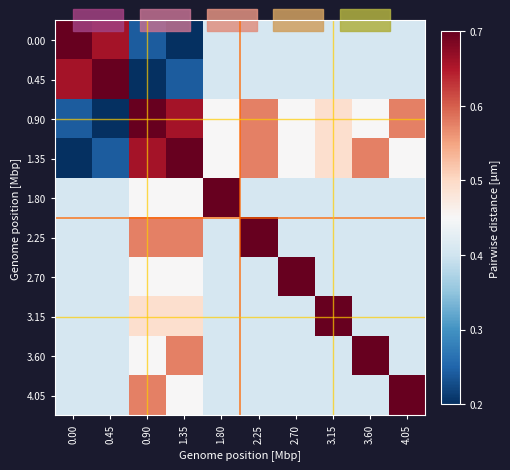

Rank the series at 0.90 from highest to lowest value.

0.90, 1.35, 2.25, 4.05, 3.15, 1.80, 2.70, 3.60, 0.00, 0.45